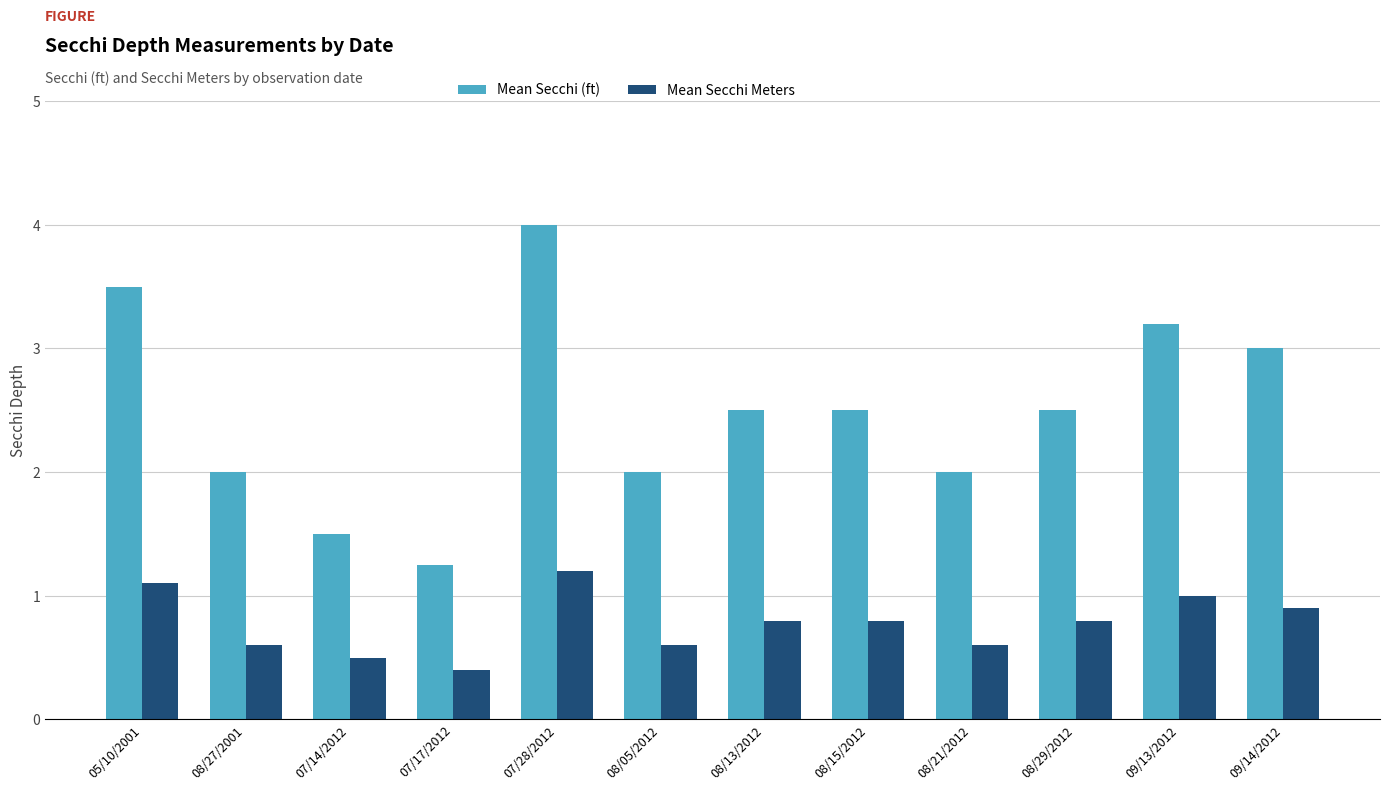

What is the difference between the maximum and minimum values in the Mean Secchi Meters series?

0.8